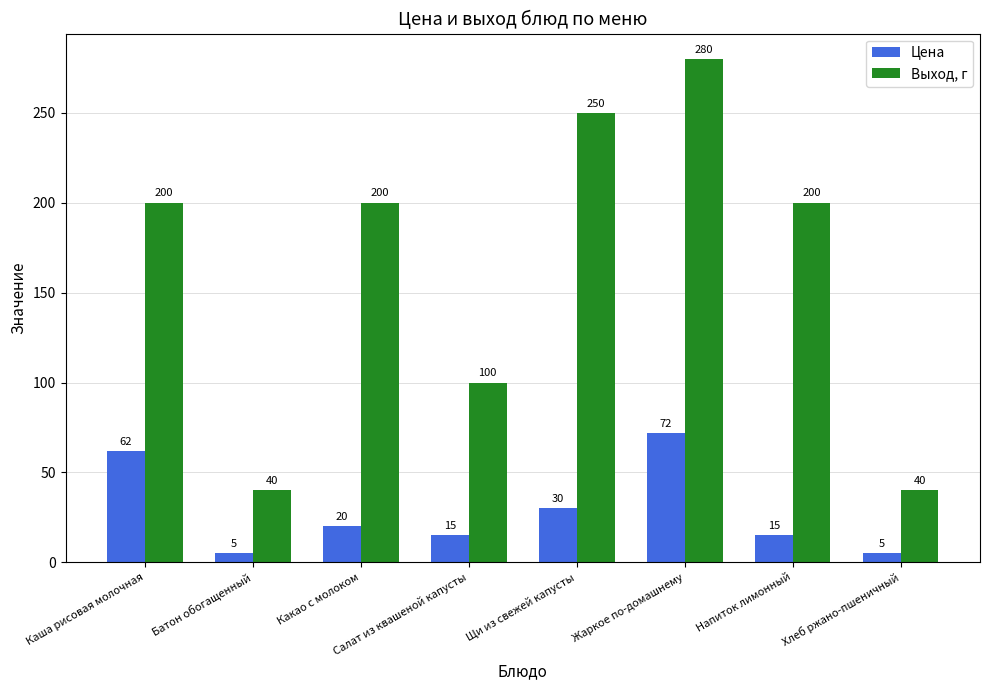

At Каша рисовая молочная, list the series in order from smallest to largest.

Цена, Выход, г